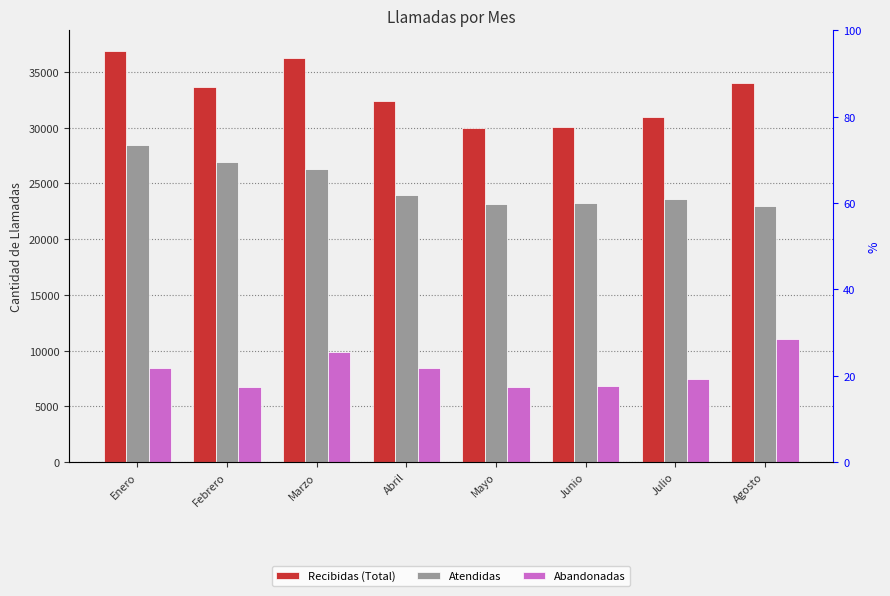

At which label does Atendidas reach its peak?

Enero